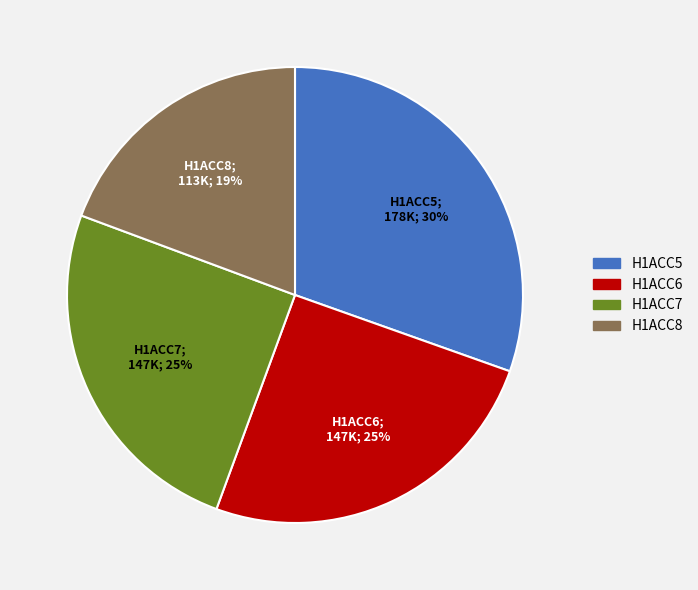

What is the largest slice in the pie chart?

H1ACC5